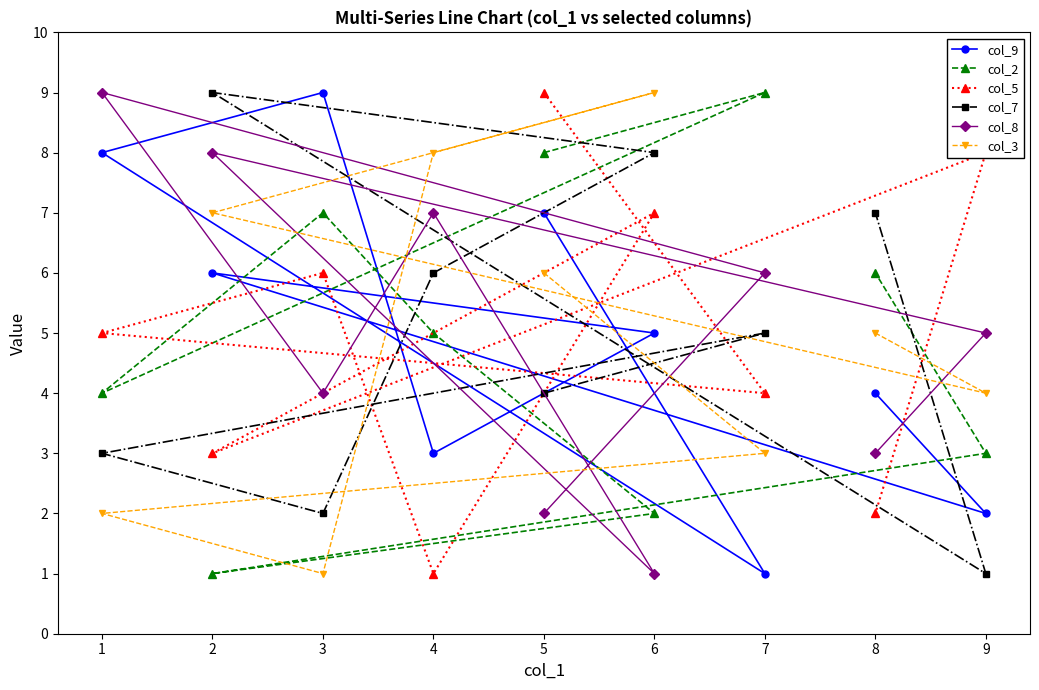

How many categories are shown in the chart?

9